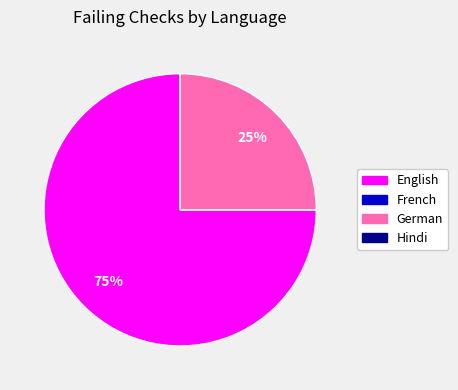

To the nearest percent, what is the difference between the English and German slice percentages?

50%